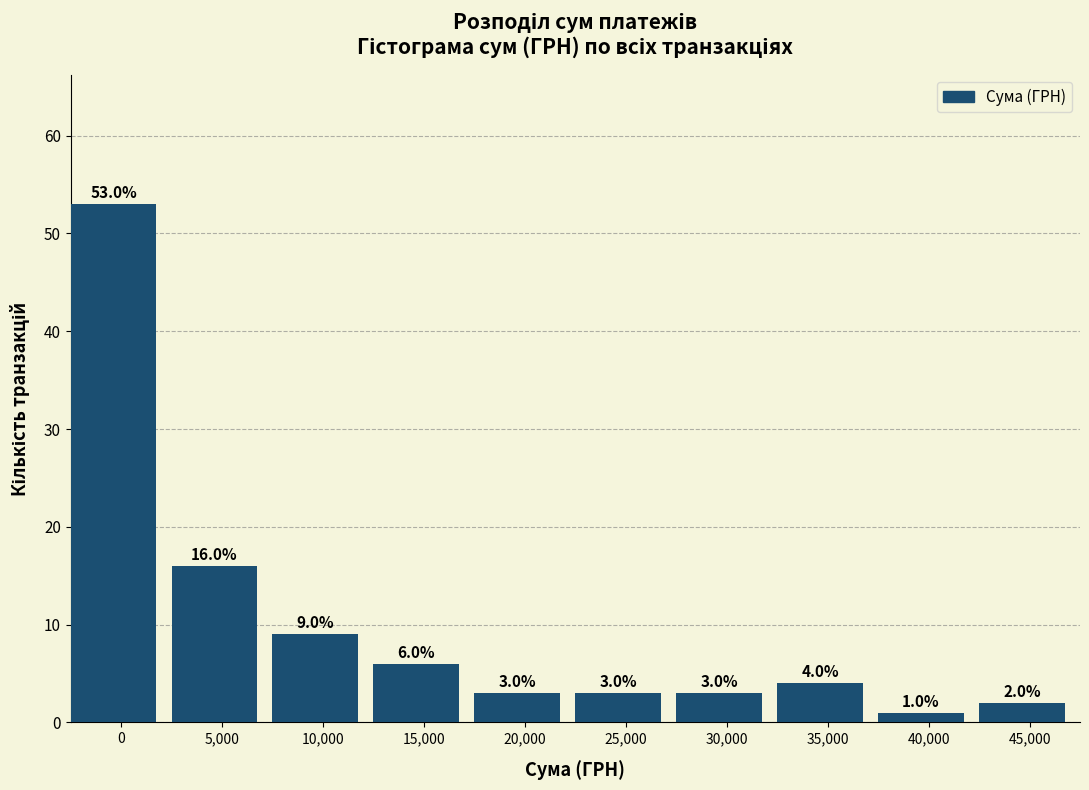

Reading left to right, what are all the values shown in this chart?

0=53	5,000=16	10,000=9	15,000=6	20,000=3	25,000=3	30,000=3	35,000=4	40,000=1	45,000=2